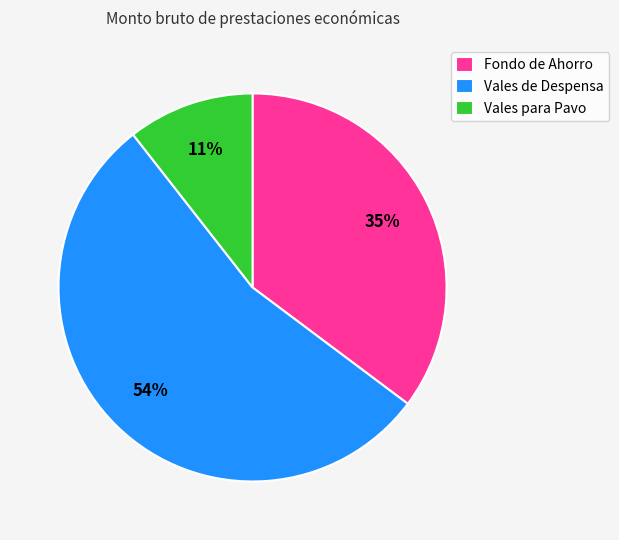

Between Vales para Pavo and Vales de Despensa, which is larger?

Vales de Despensa